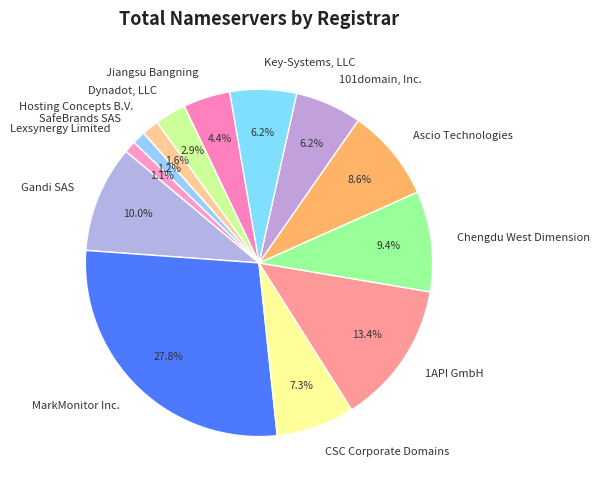

Count the number of slices in the pie.

13